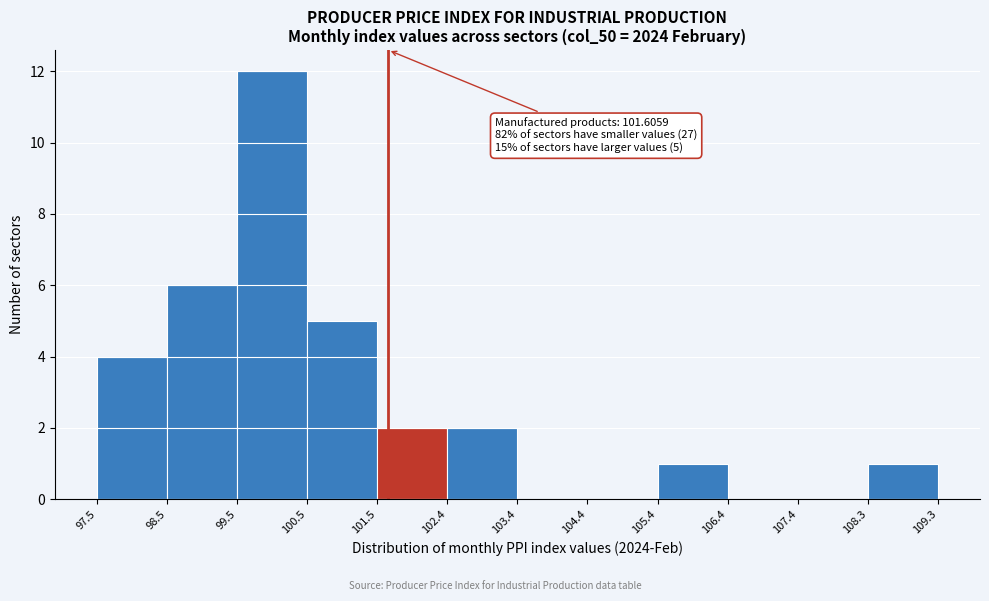

Which range on the x-axis has the tallest bar?

99.5 to 100.5